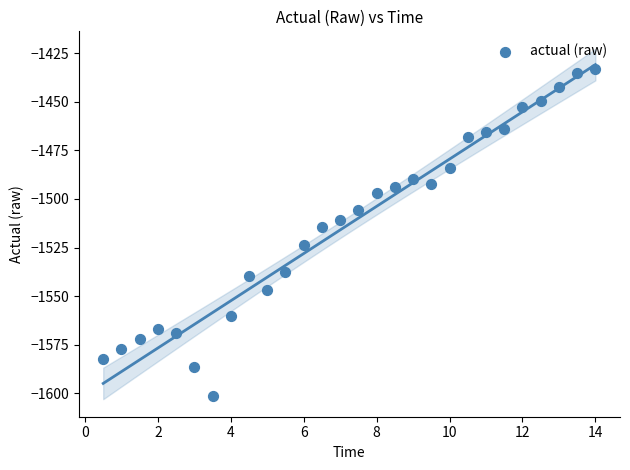

What Y value in the scatter plot is closest to -1517?

-1514.2